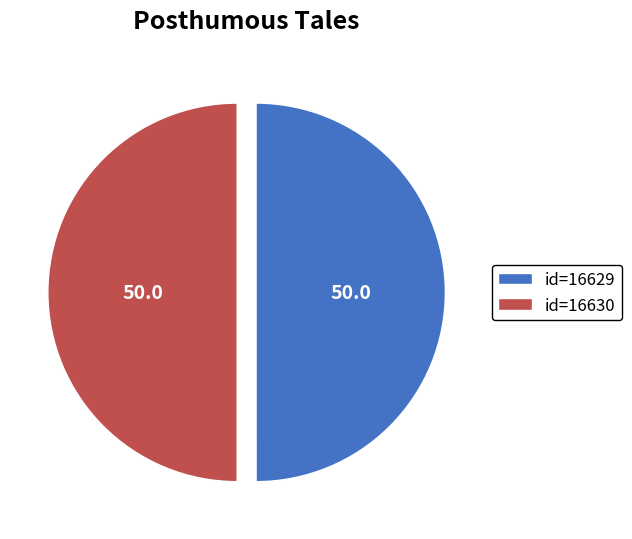

Is it true that id=16629 is 50% of the pie?

True